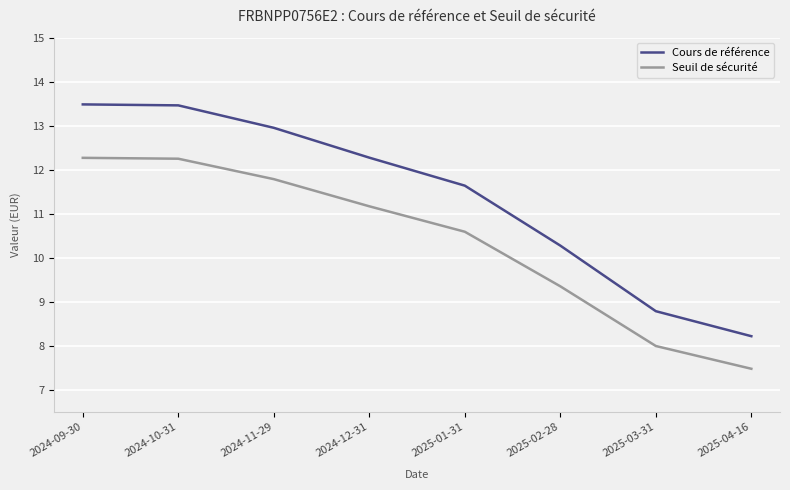

At 2024-10-31, list the series in order from largest to smallest.

Cours de référence, Seuil de sécurité